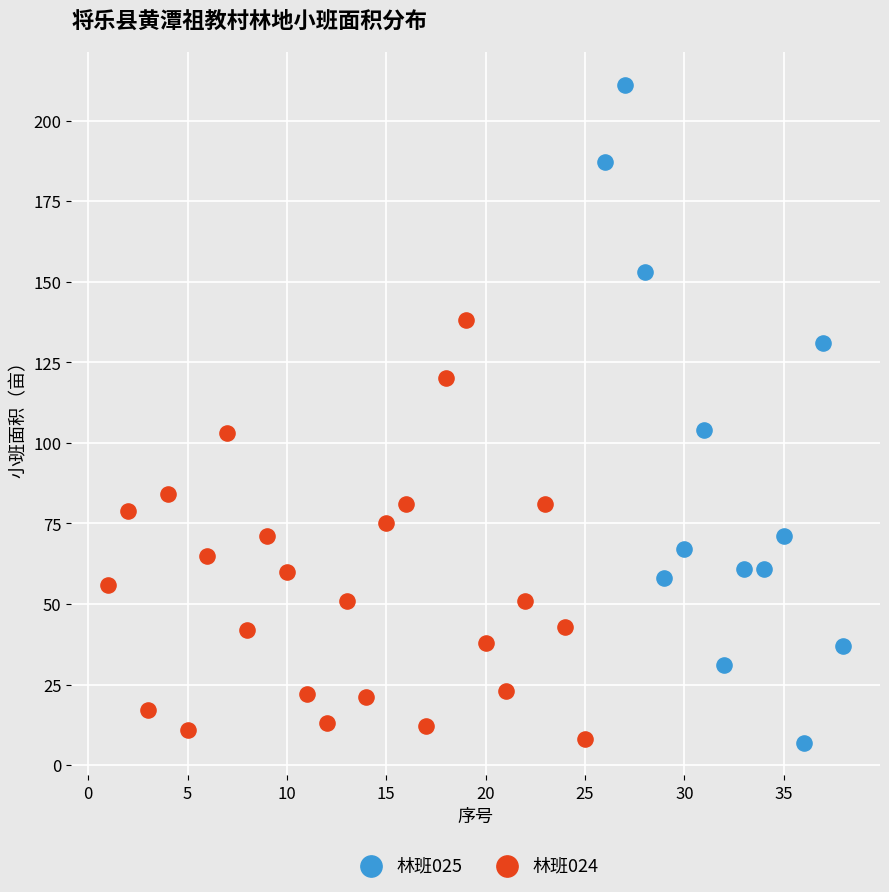

What are all the series names shown in the legend?

林班025, 林班024